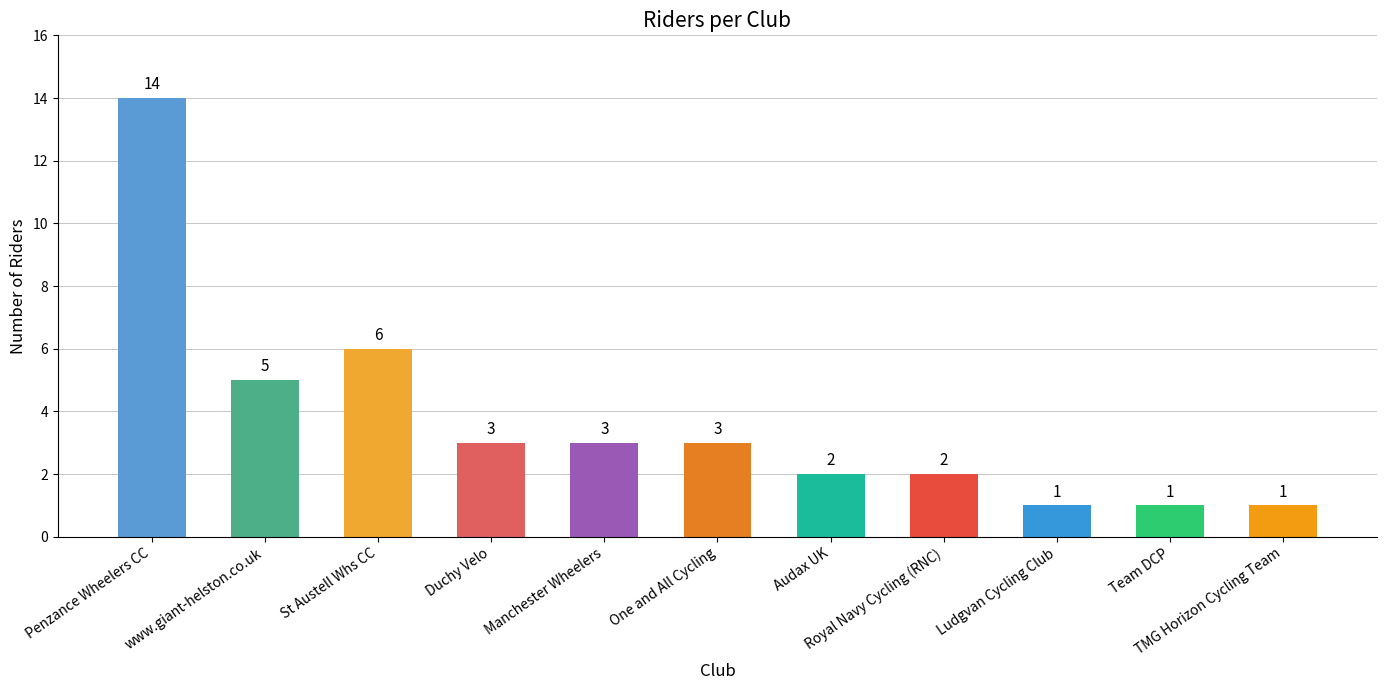

Is it true that the value at www.giant-helston.co.uk is 5?

True